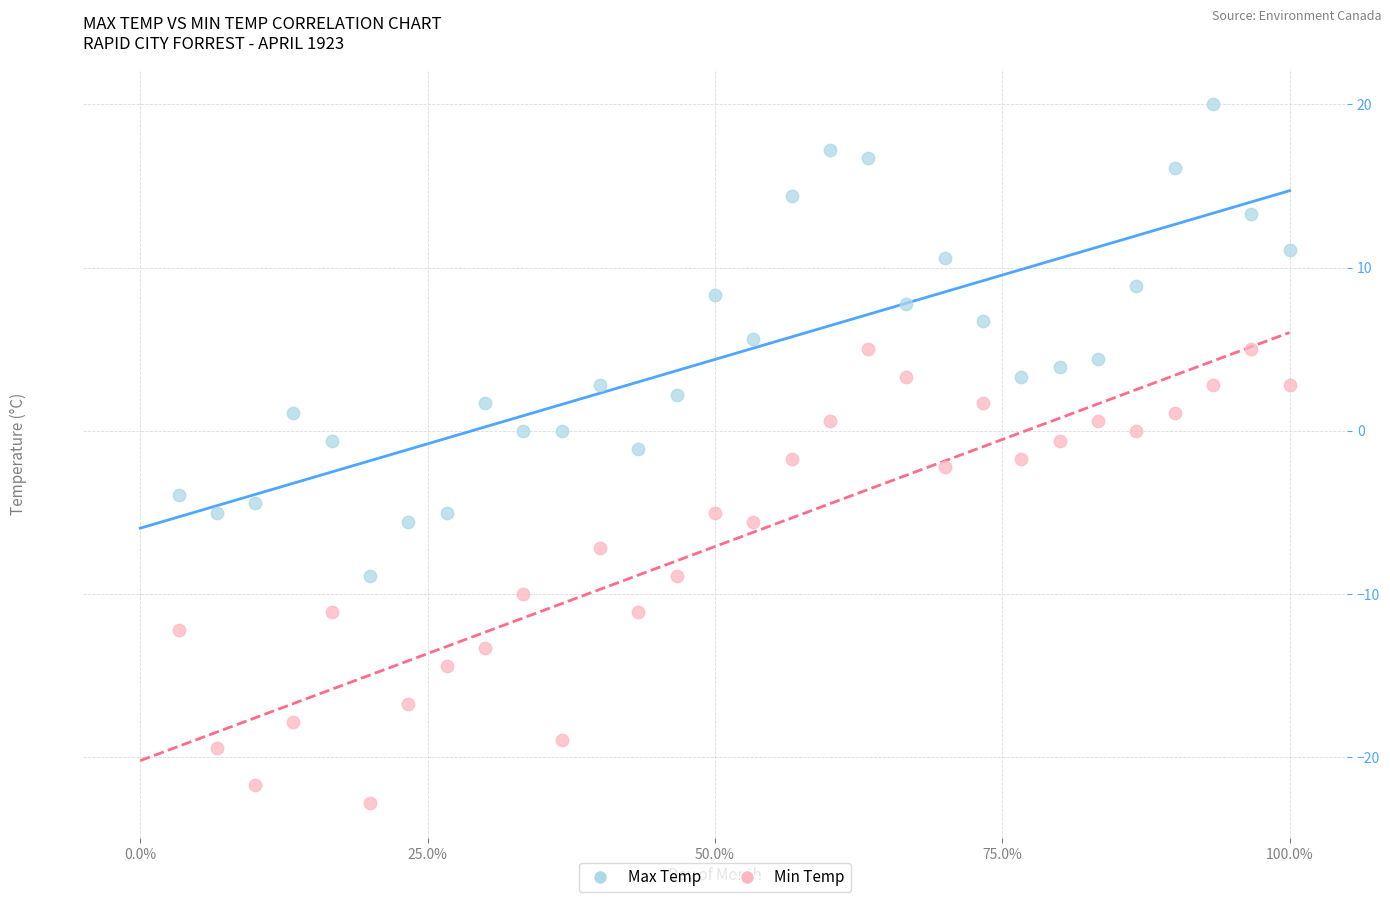

Across all data points, what is the range of X values (max minus min)?

1.0